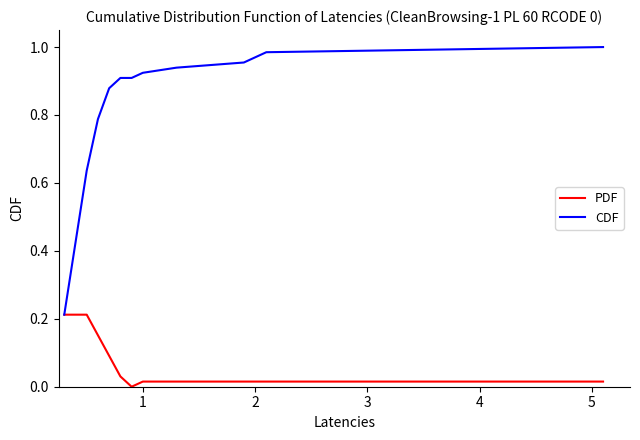

Which series has the largest total across all categories?

CDF